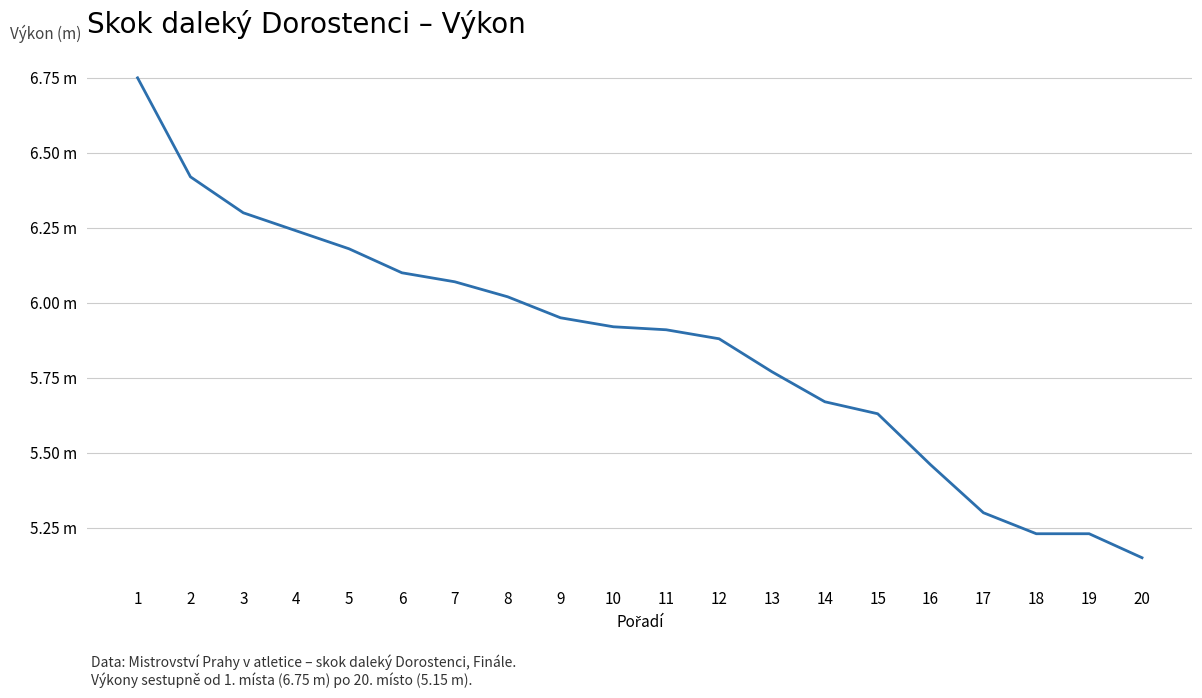

What is the value of the 2nd point from the left?

6.4